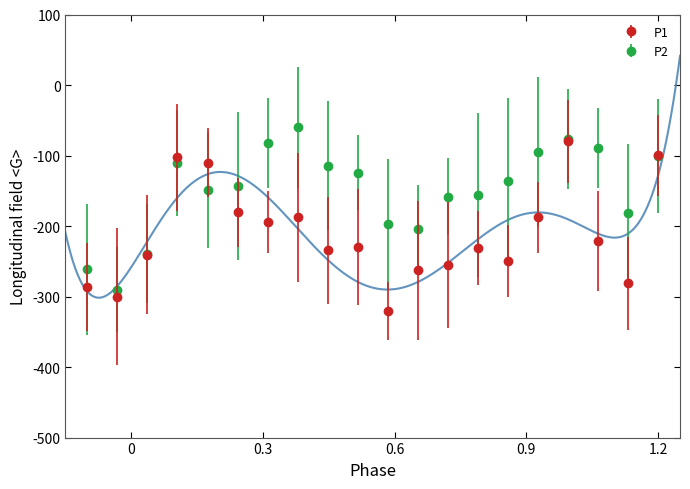

Is it true that P2 equals -188.2 at 00:35?

False